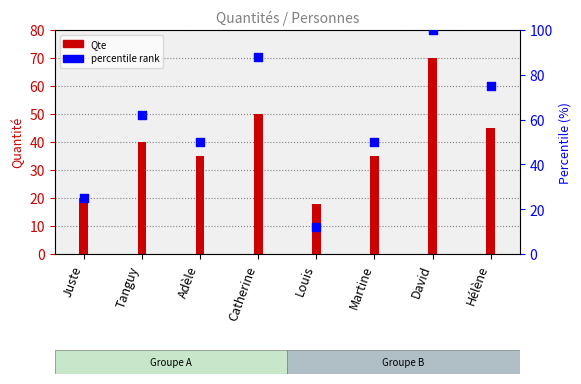

Is the value of Qte at Juste greater than the value of percentile rank at Hélène?

No